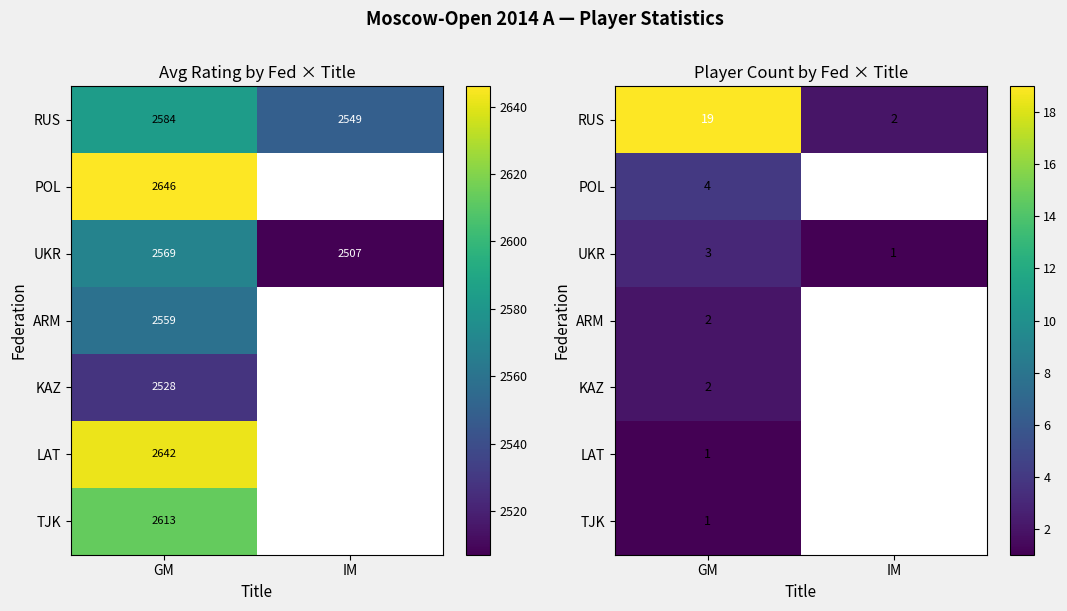

Which category has the highest value across all series?

GM